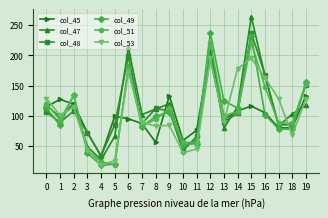

After their last crossing, which series has the higher values: col_47 or col_53?

col_53